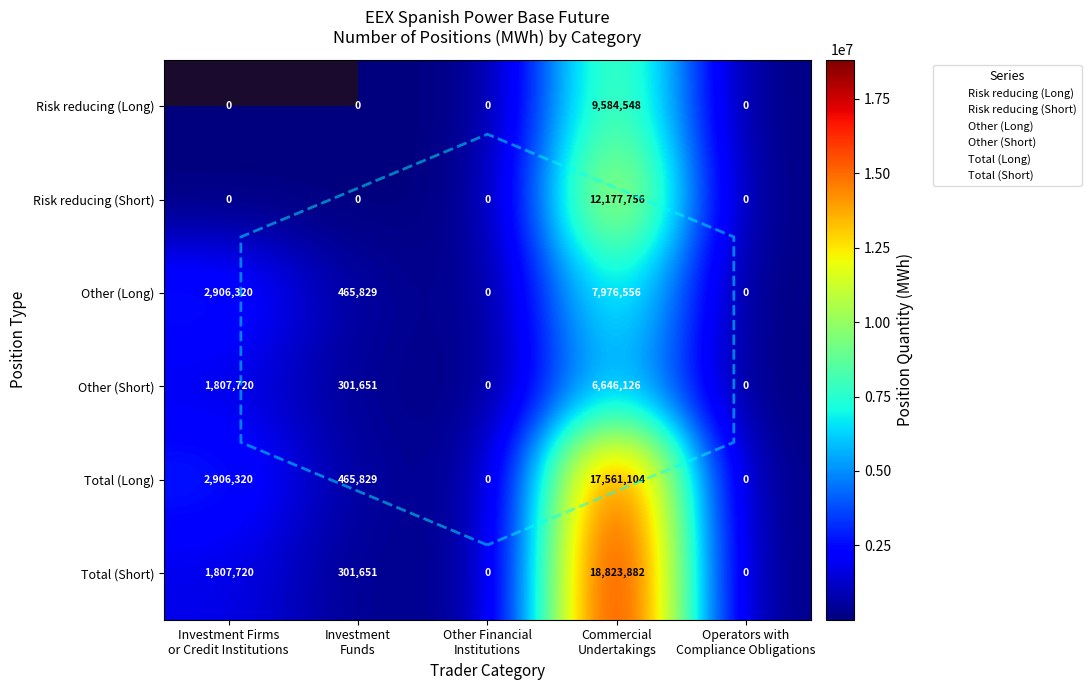

What is the sum of all Risk reducing (Long) values?

9584548